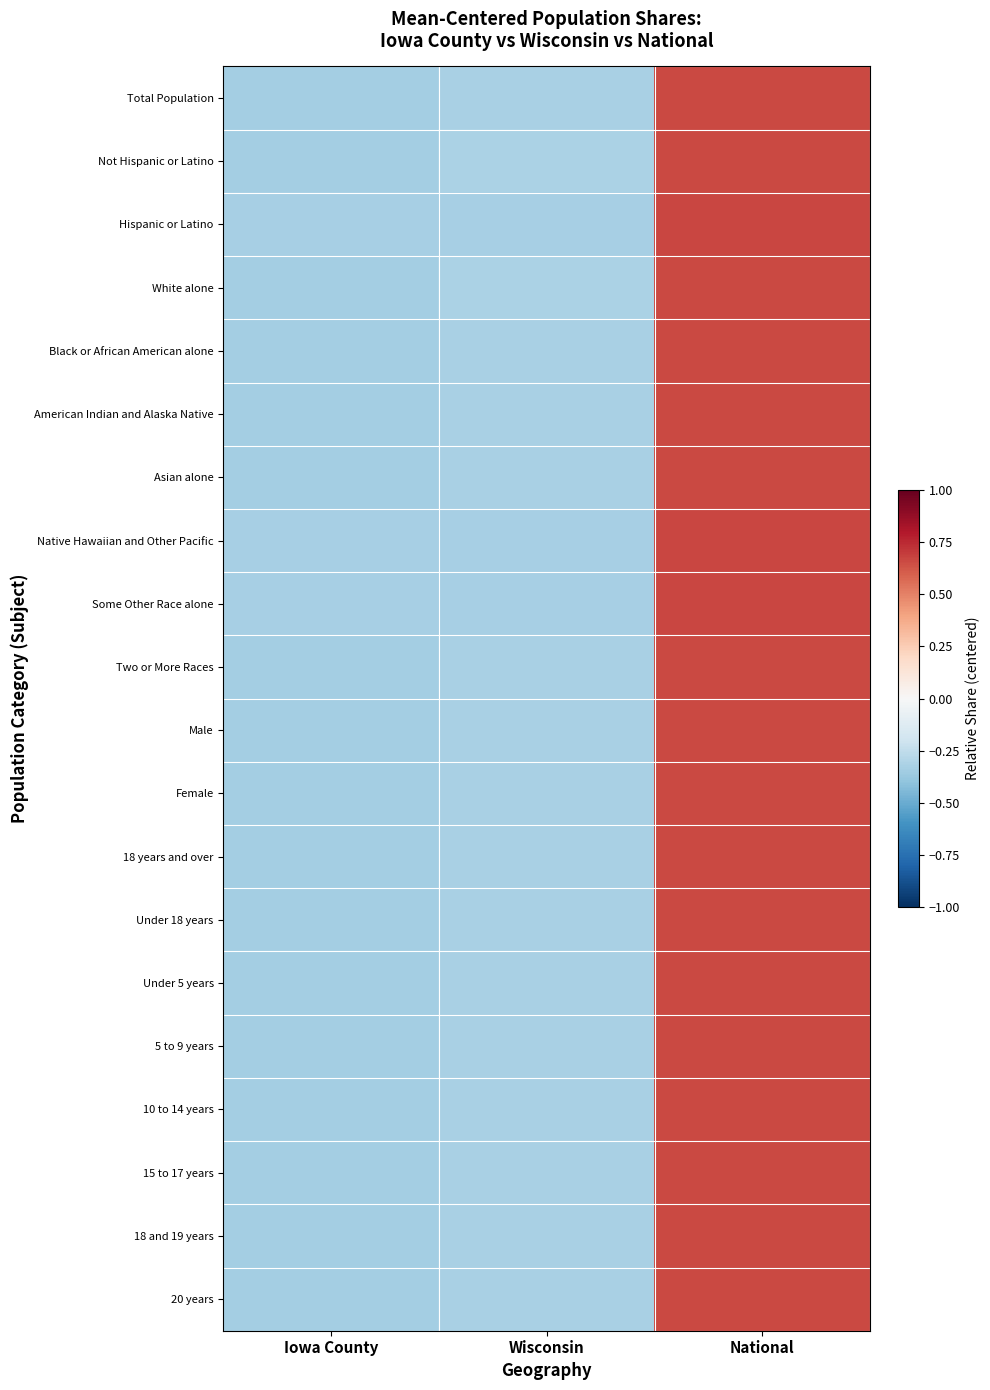

What is the greatest value displayed?

0.7